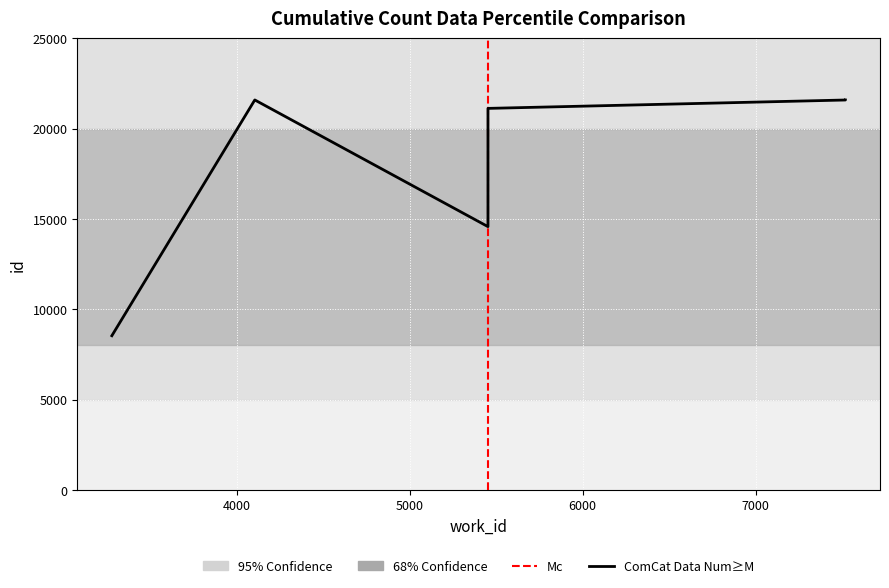

What is the value of the 5th point from the left?

21582